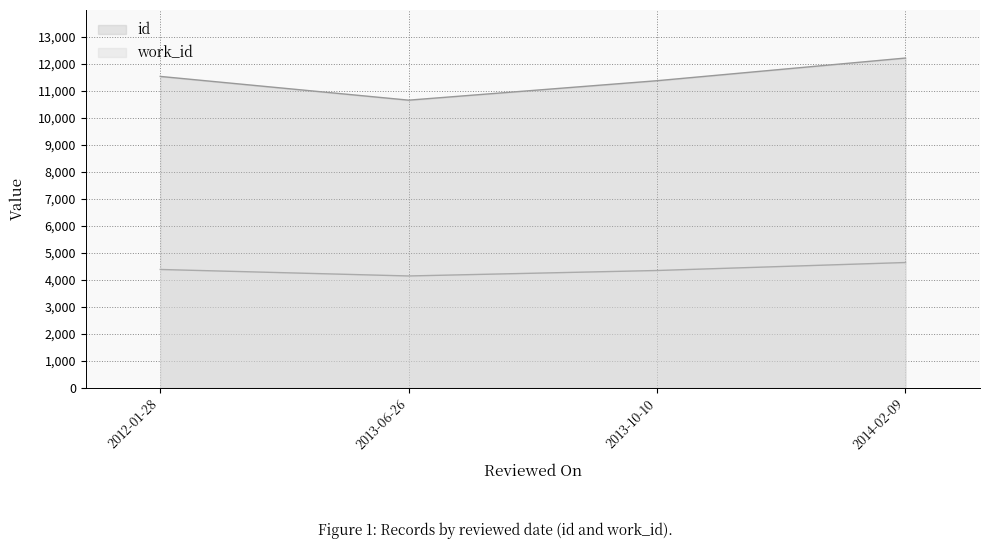

What is the total value across all series at 2013-10-10?

15723